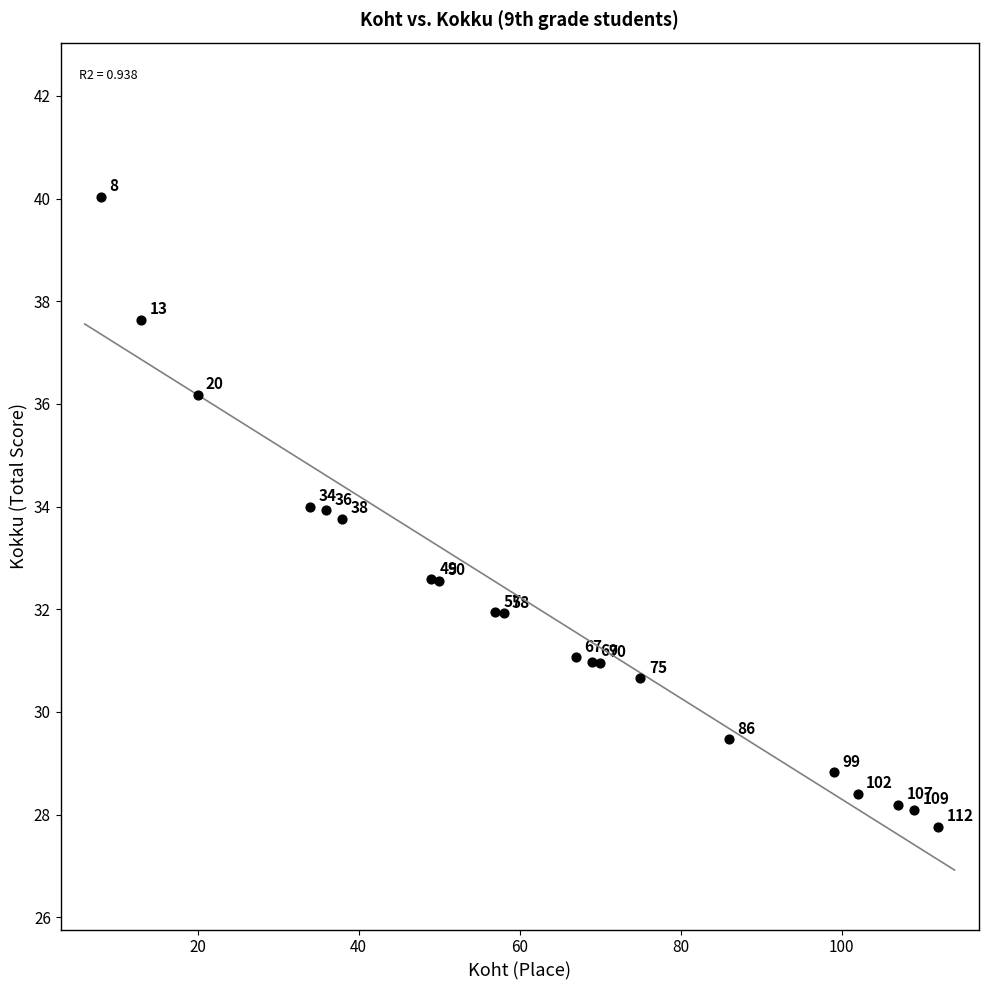

What Y value in the scatter plot is closest to 33?

32.6